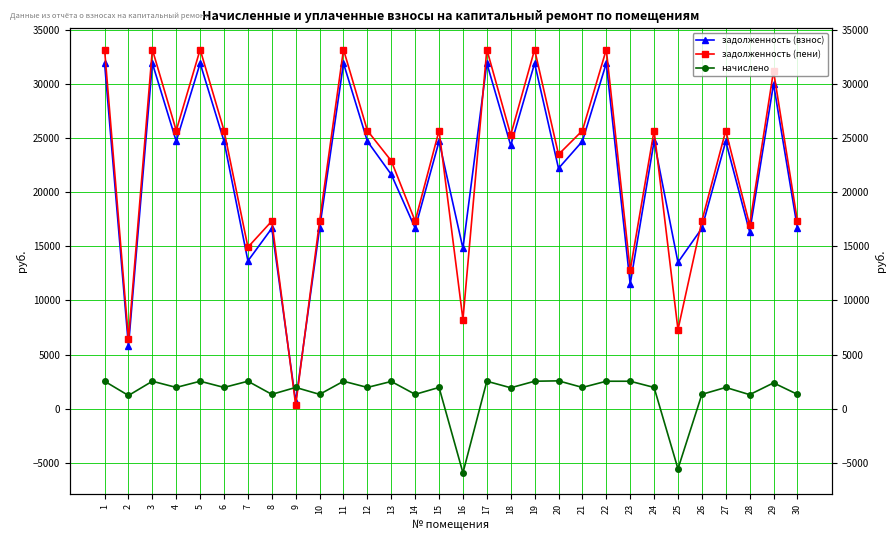

Reading left to right, what are all the values shown in this chart?

задолженность (взнос): 1=31923.8	2=5792.3	3=31923.8	4=24715.2	5=31923.8	6=24715.2	7=13656.4	8=16672.9	9=655.2	10=16672.9	11=31923.8	12=24715.2	13=21643.7	14=16672.9	15=24715.2	16=14815.5	17=31923.8	18=24322.8	19=31923.8	20=22206.7	21=24715.2	22=31923.8	23=11514.9	24=24715.2	25=13526.1	26=16672.9	27=24715.2	28=16329.6	29=30011.2	30=16672.9
задолженность (пени): 1=33193.3	2=6402.7	3=33193.3	4=25698.0	5=33193.3	6=25698.0	7=14925.9	8=17335.9	9=327.6	10=17335.9	11=33193.3	12=25698.0	13=22903.4	14=17335.9	15=25698.0	16=8238.7	17=33193.3	18=25290.0	19=33193.3	20=23493.7	21=25698.0	22=33193.3	23=12784.4	24=25698.0	25=7310.7	26=17335.9	27=25698.0	28=16979.0	29=31204.6	30=17335.9
начислено: 1=2538.9	2=1220.7	3=2538.9	4=1965.6	5=2538.9	6=1965.6	7=2538.9	8=1326.0	9=1965.6	10=1326.0	11=2538.9	12=1965.6	13=2519.4	14=1326.0	15=1965.6	16=-5927.4	17=2538.9	18=1934.4	19=2538.9	20=2574.0	21=1965.6	22=2538.9	23=2538.9	24=1965.6	25=-5556.4	26=1326.0	27=1965.6	28=1298.7	29=2386.8	30=1326.0